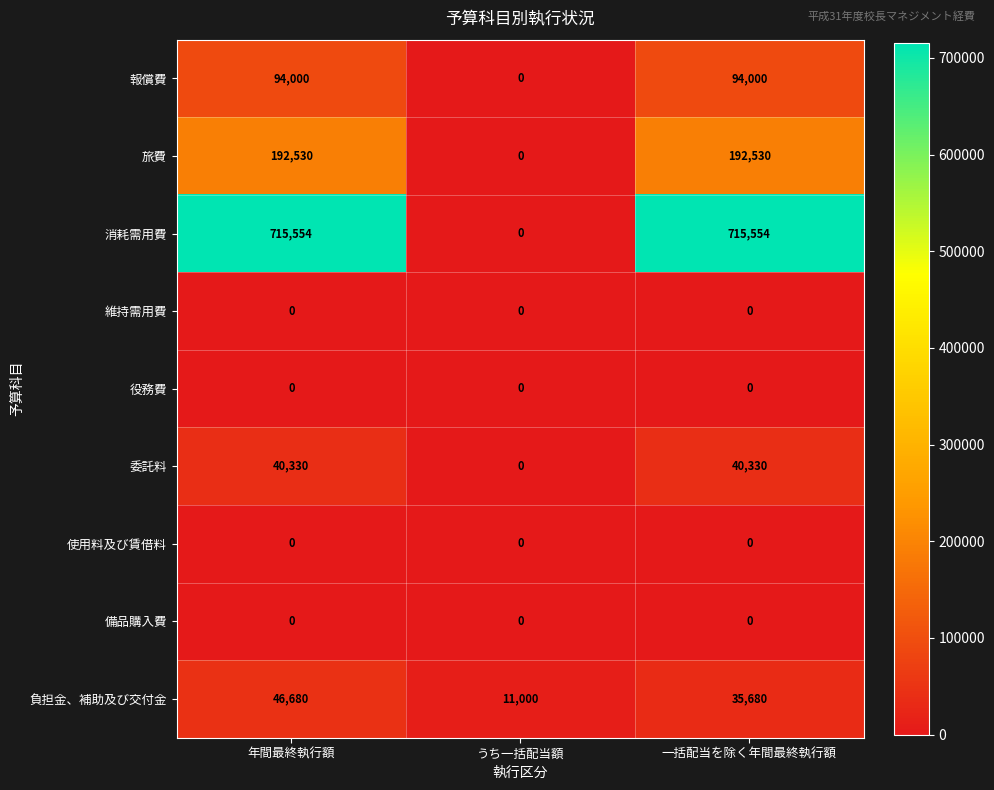

Rank the categories by 負担金、補助及び交付金 value from highest to lowest.

年間最終執行額, 一括配当を除く年間最終執行額, うち一括配当額